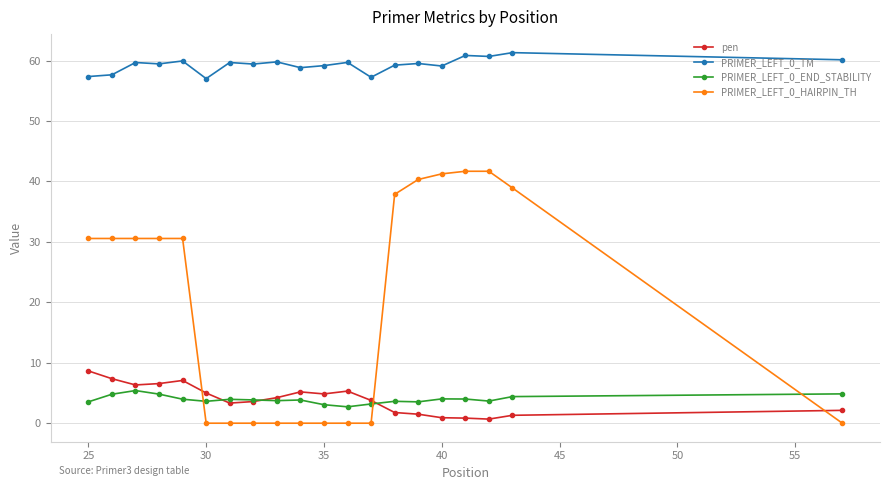

Rank the series by their maximum value, from highest to lowest.

PRIMER_LEFT_0_TM, PRIMER_LEFT_0_HAIRPIN_TH, pen, PRIMER_LEFT_0_END_STABILITY